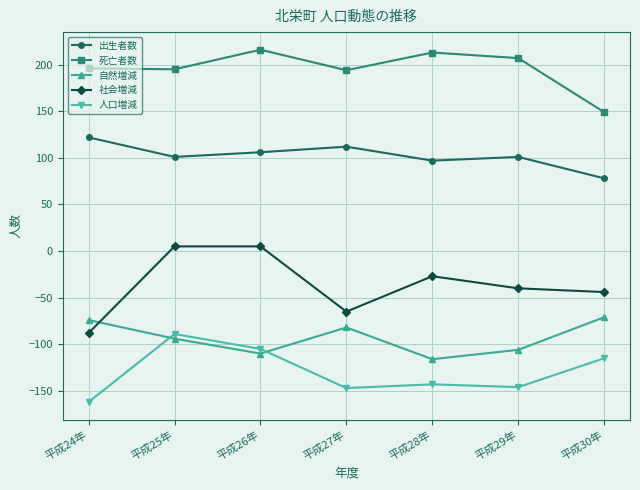

Count the number of categories in the chart.

7